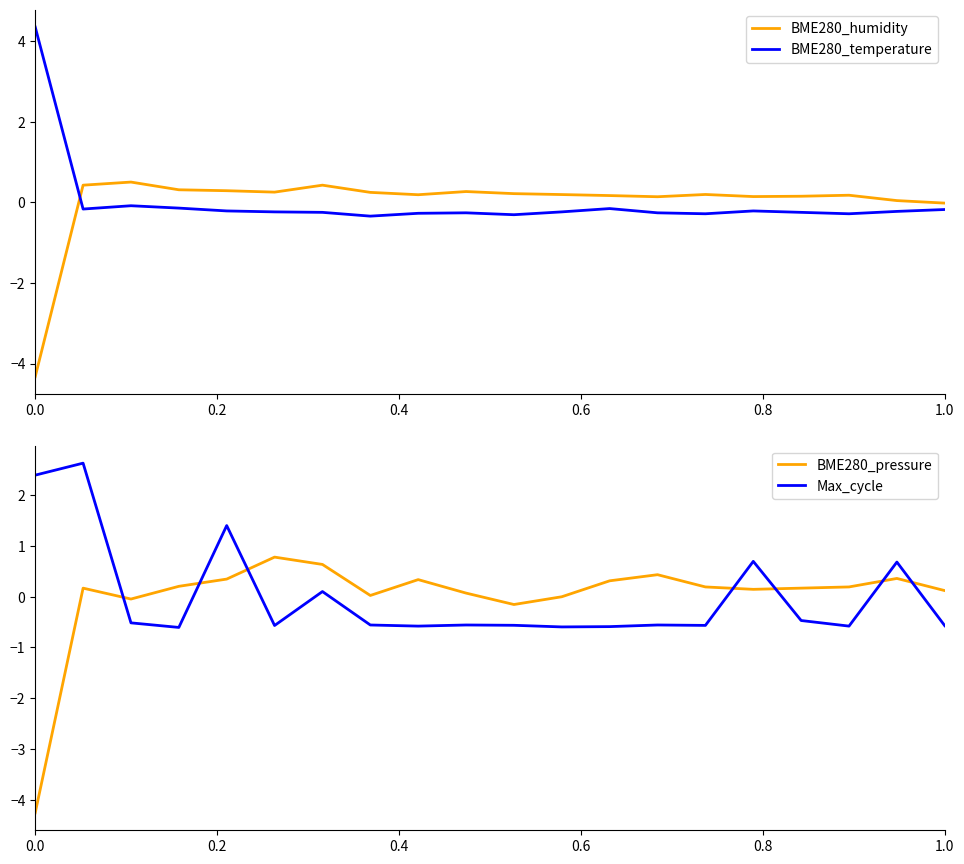

True or false: Max_cycle and BME280_pressure cross at least once.

True